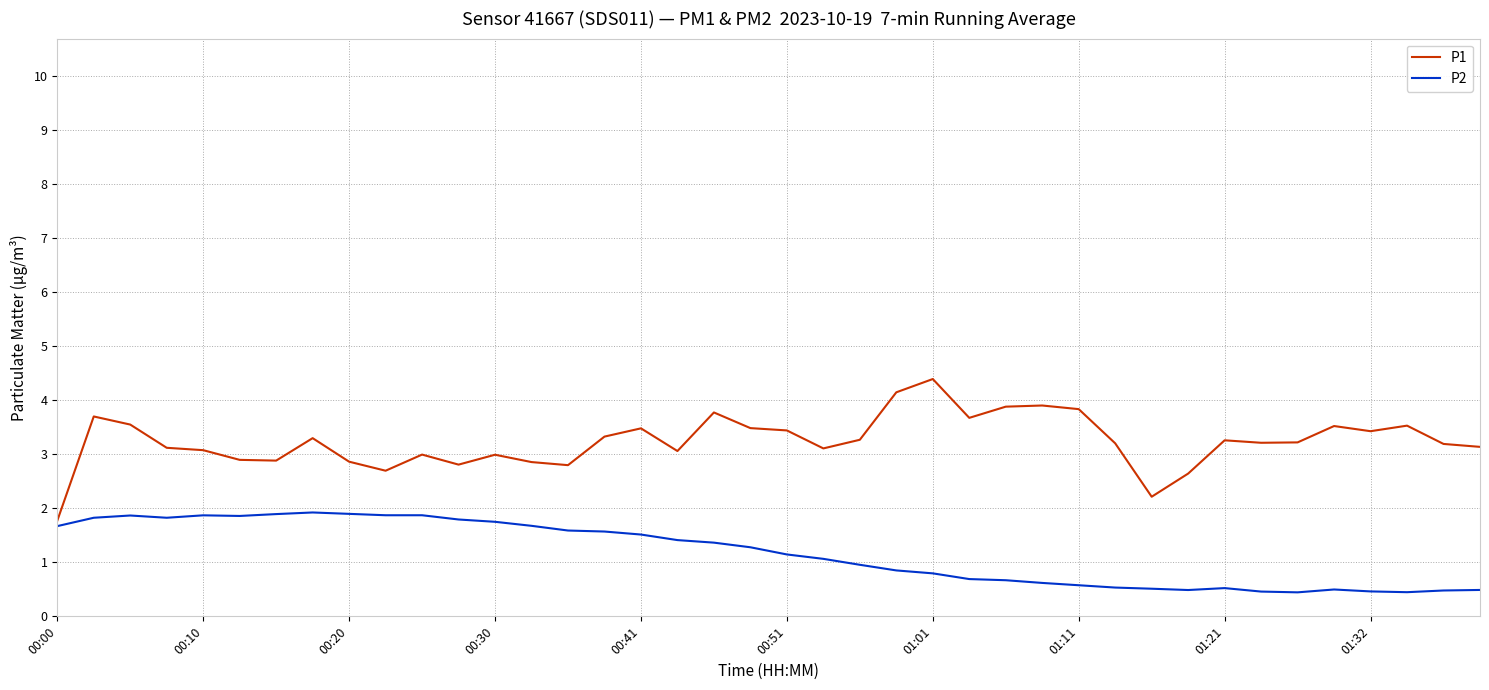

Which series has the largest total across all categories?

P1